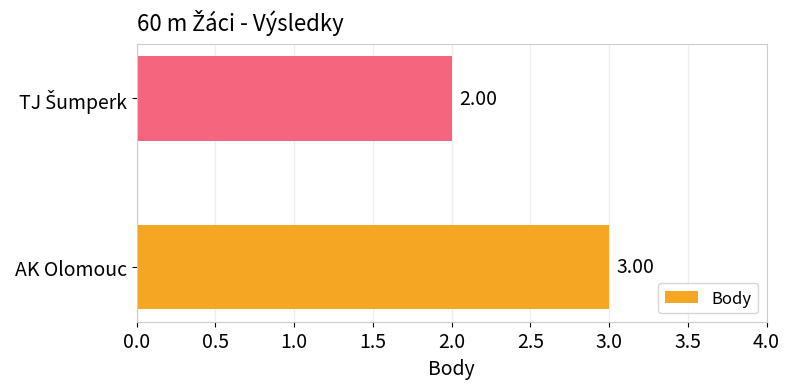

Which category has the highest value across all series?

AK Olomouc